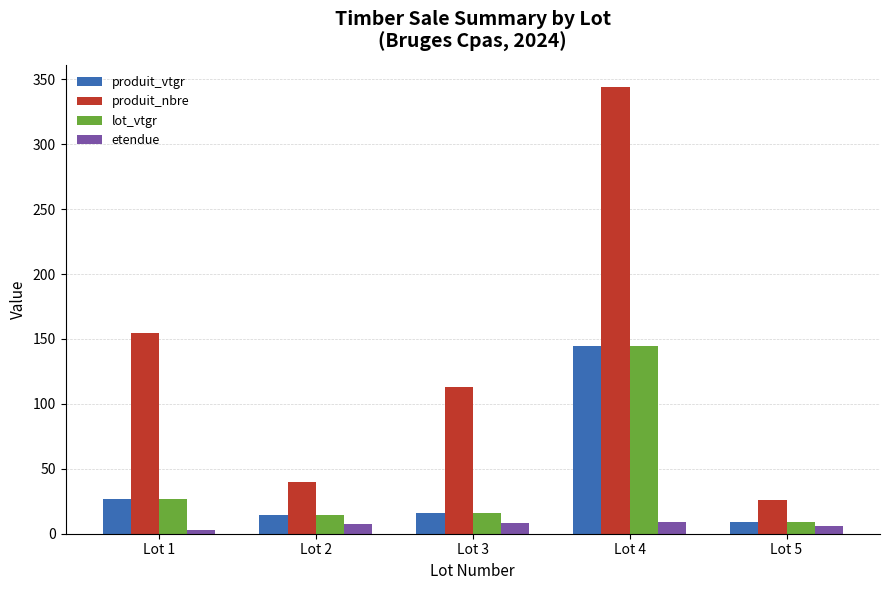

What is the average value of the produit_nbre series?

135.6